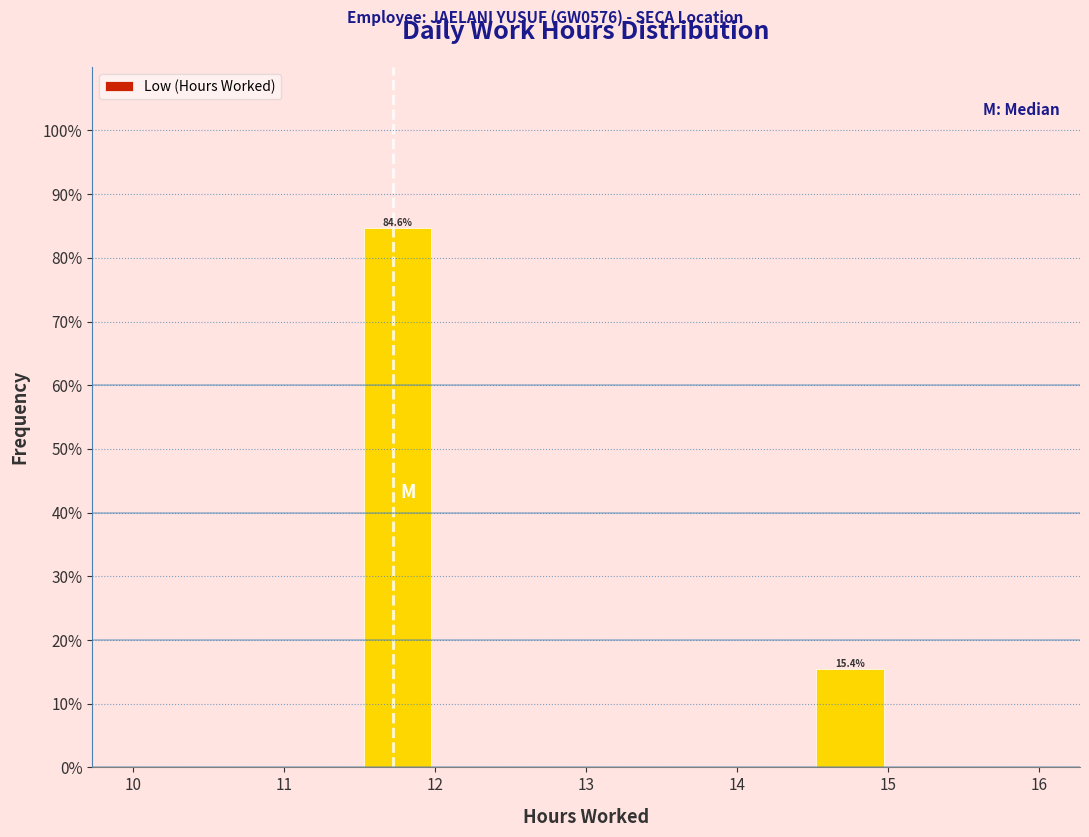

Over which range of the x-axis is the bar tallest?

11.5 to 12.0